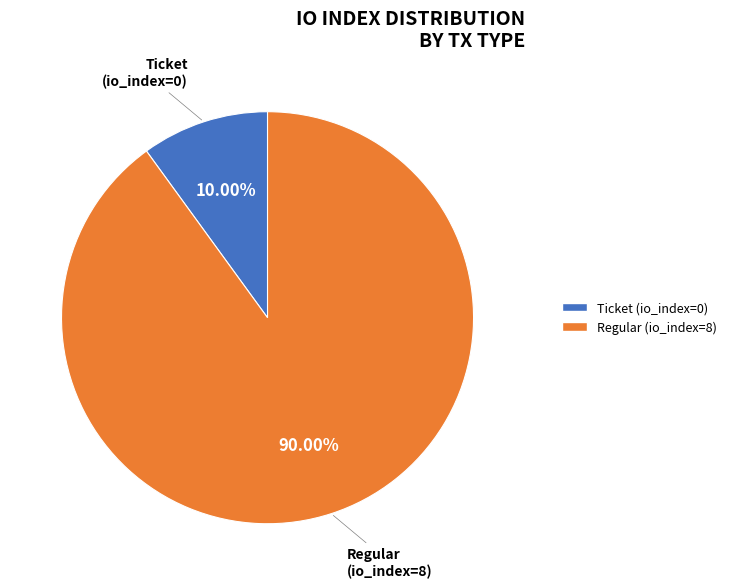

Count the number of slices in the pie.

2